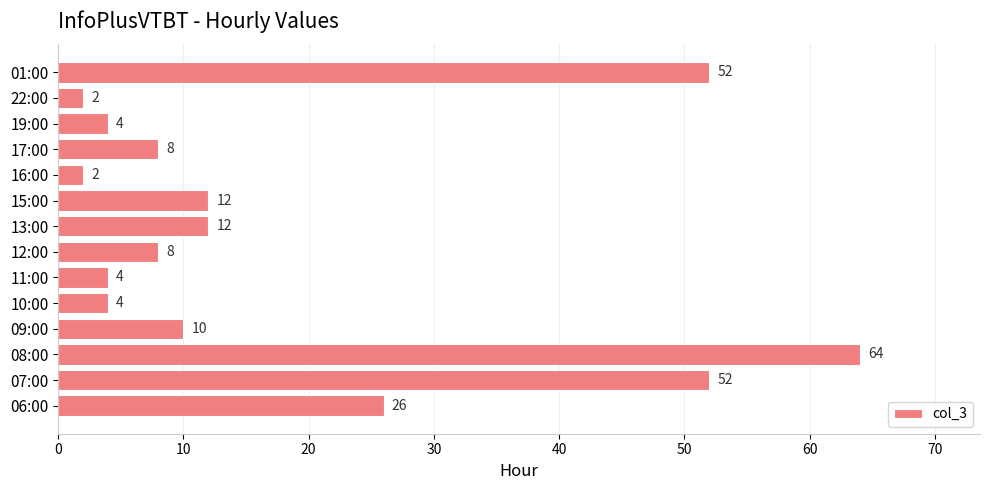

What is the difference between the maximum and second lowest values?

62